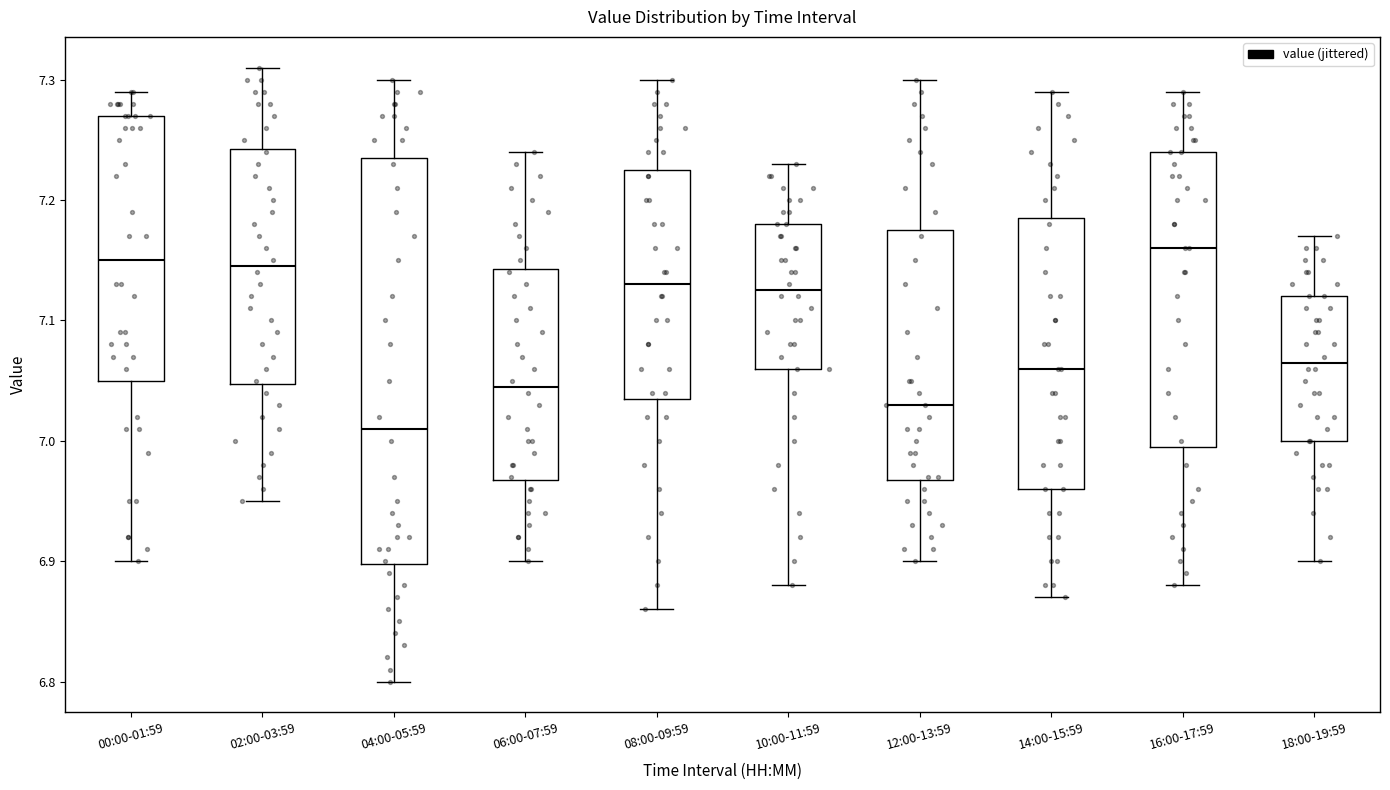

Reading left to right, transcribe this box plot: for each box, give where its median line is, the range the box spans, and where its two whiskers end, as read against the y-axis. The values are not printed on the chart, so give them approximately, as read against the axis.

00:00-01:59: median 7.15, box 7.05 to 7.27, whiskers 6.90 to 7.29
02:00-03:59: median 7.15, box 7.05 to 7.24, whiskers 6.95 to 7.31
04:00-05:59: median 7.01, box 6.90 to 7.24, whiskers 6.80 to 7.30
06:00-07:59: median 7.05, box 6.97 to 7.14, whiskers 6.90 to 7.24
08:00-09:59: median 7.13, box 7.04 to 7.23, whiskers 6.86 to 7.30
10:00-11:59: median 7.13, box 7.06 to 7.18, whiskers 6.88 to 7.23
12:00-13:59: median 7.03, box 6.97 to 7.18, whiskers 6.90 to 7.30
14:00-15:59: median 7.06, box 6.96 to 7.19, whiskers 6.87 to 7.29
16:00-17:59: median 7.16, box 7.00 to 7.24, whiskers 6.88 to 7.29
18:00-19:59: median 7.07, box 7.00 to 7.12, whiskers 6.90 to 7.17